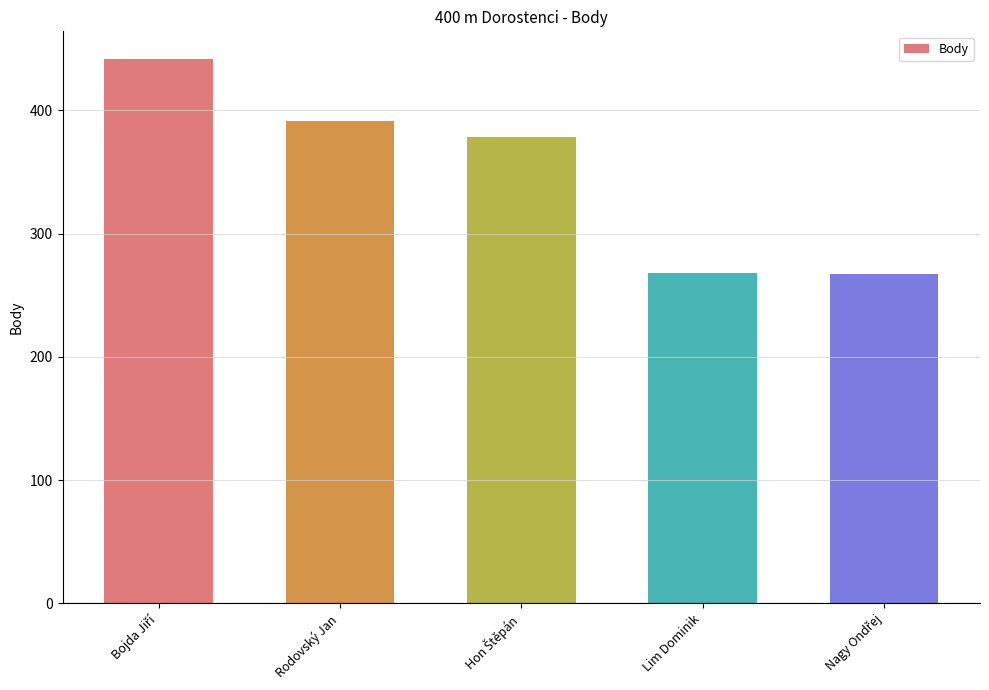

What is the label of the 4th bar from the left?

Lim Dominik